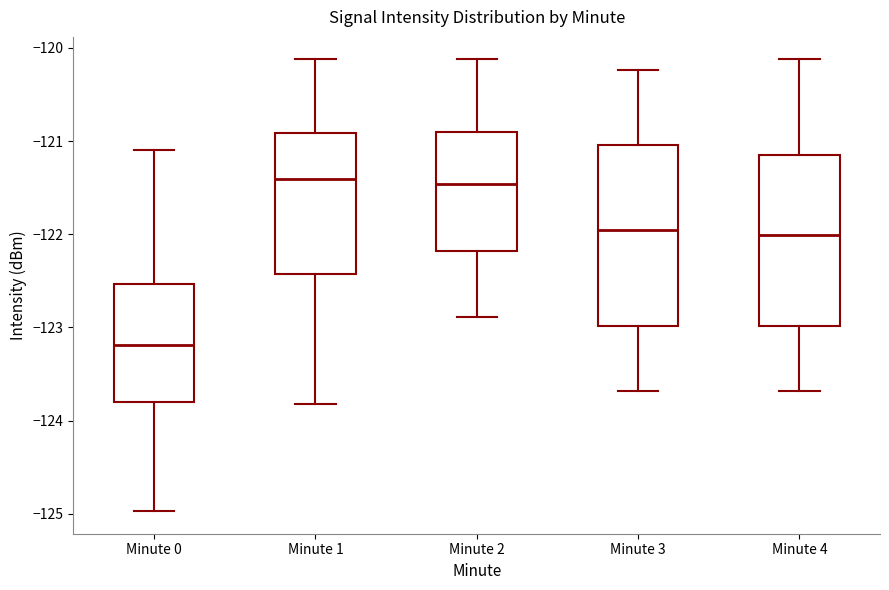

Where does the upper whisker of the box for Minute 4 end on the y-axis? The values are not printed on the chart, so give them approximately, as read against the axis.

-120.1